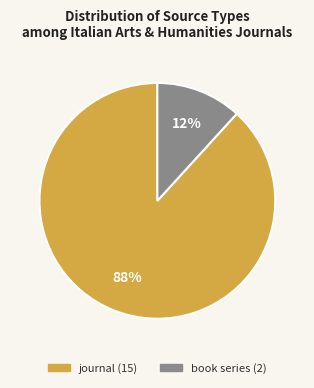

How many slices are in this pie chart?

2